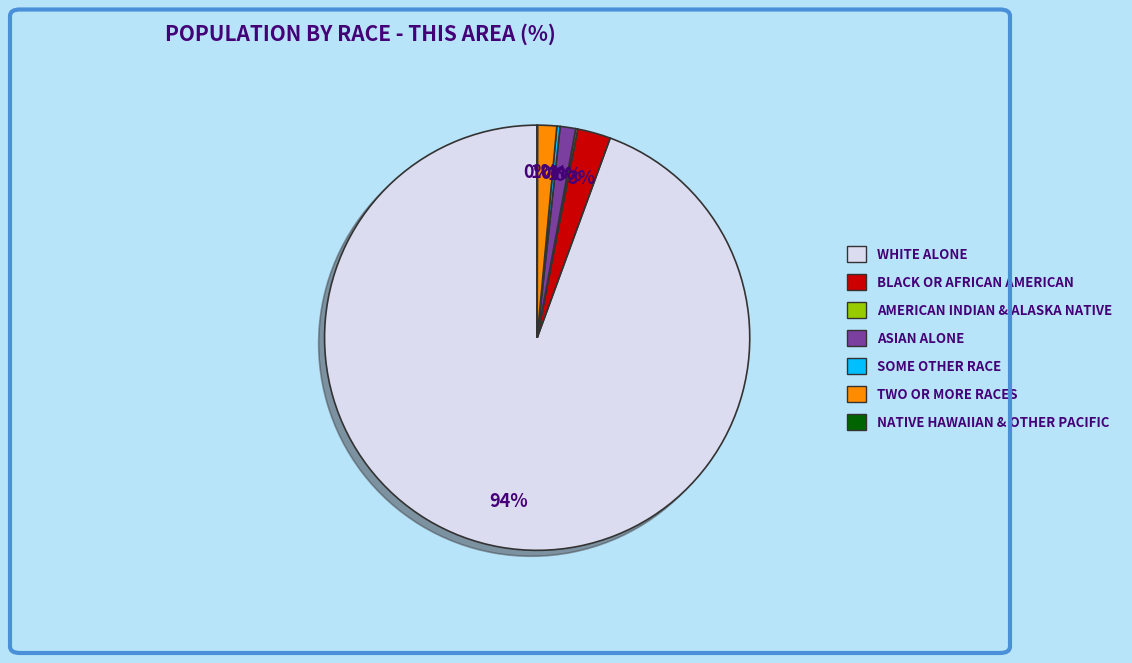

Is there a majority slice in this chart?

Yes